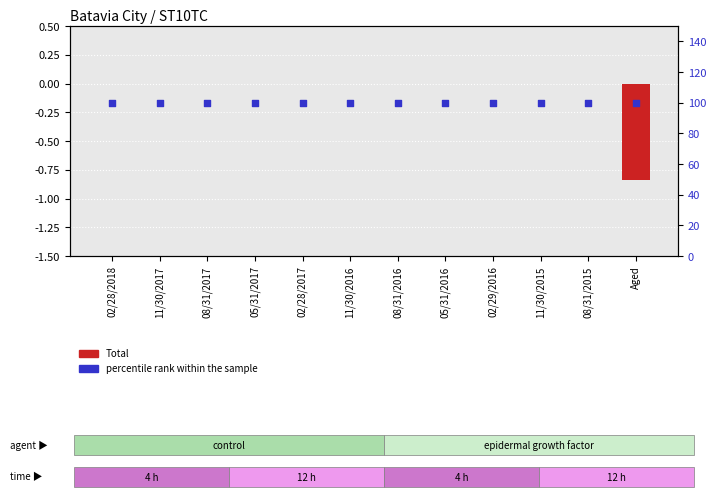

At how many categories does at least one series exceed 24?

12